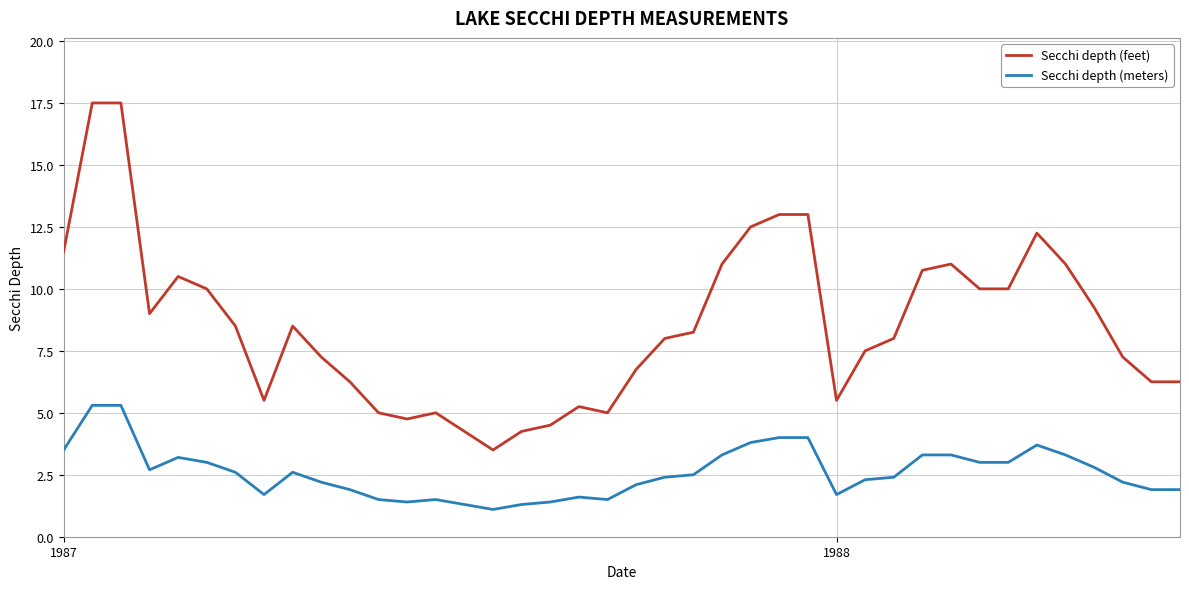

Which series has the widest spread of values?

Secchi depth (feet)